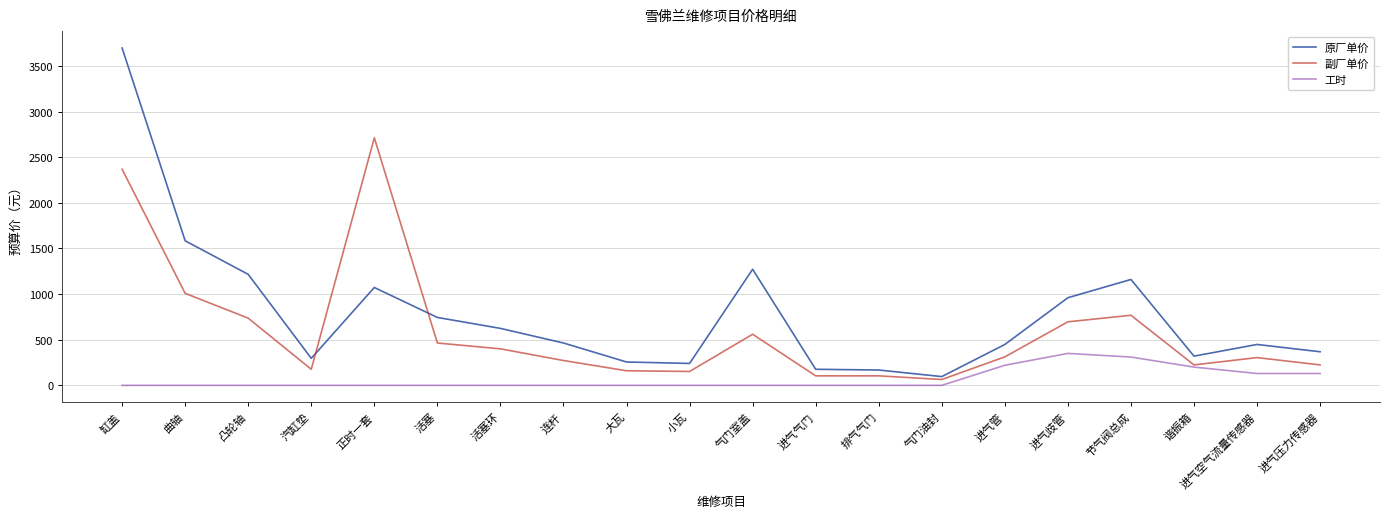

In 工时, how many points are higher than both neighbors (excluding endpoints)?

1